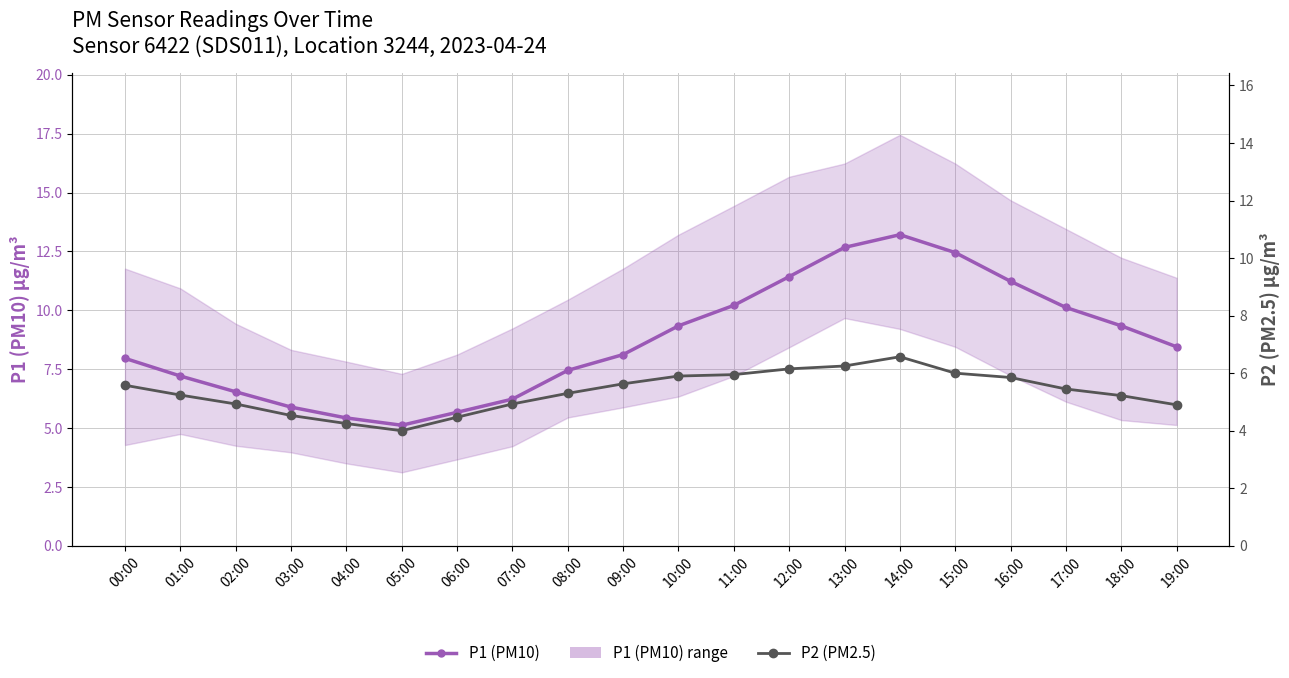

What is the value of the P1 (PM10) point at the 4th from the left?

5.9